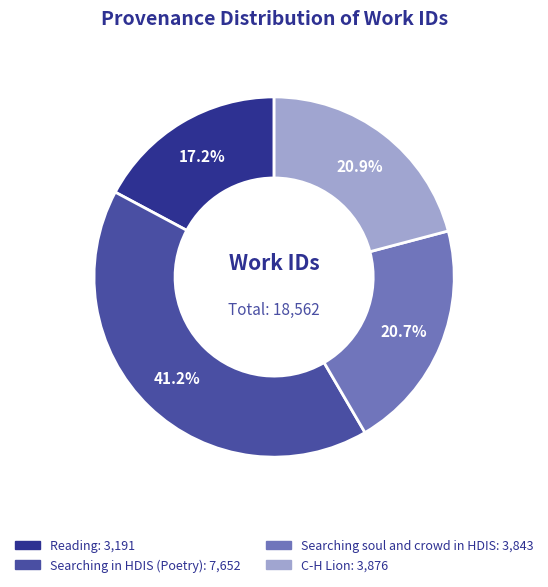

Is there a majority slice in this chart?

No